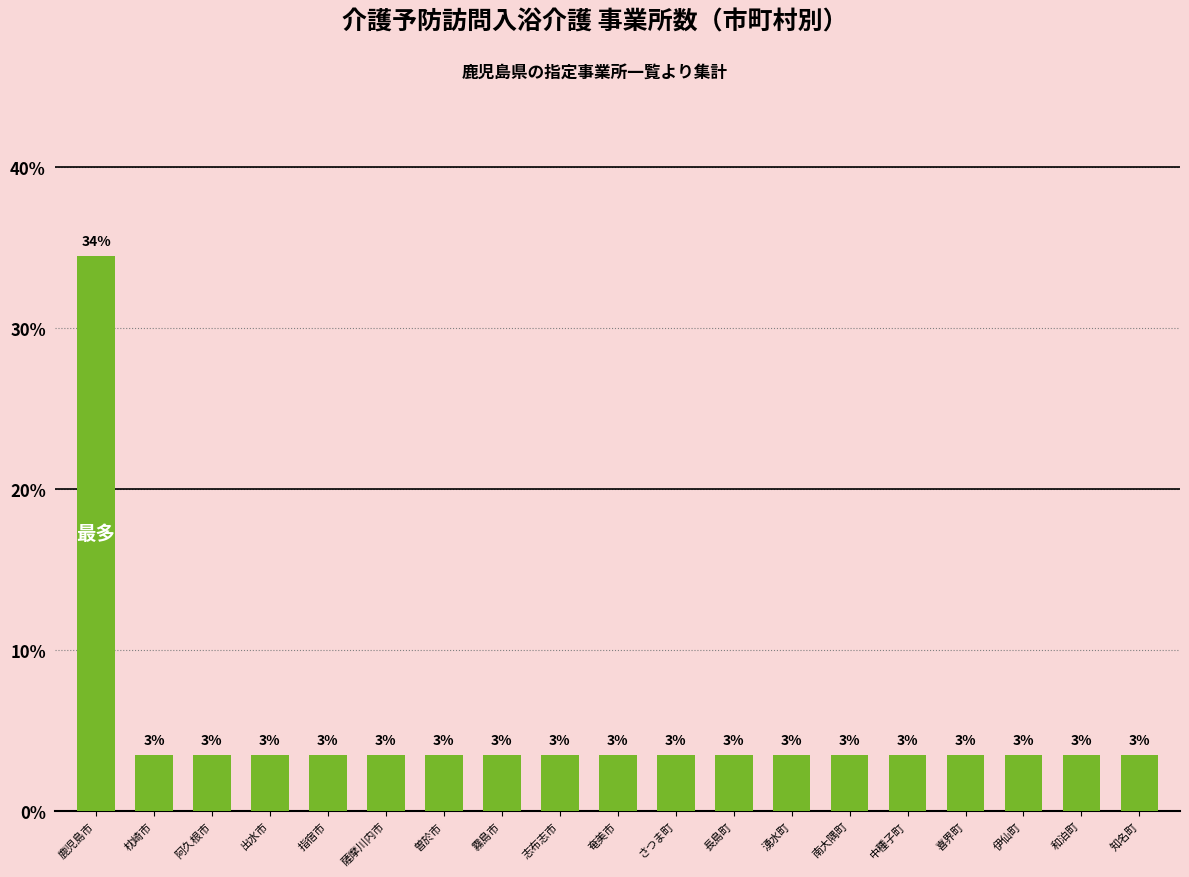

What is the label of the 6th bar from the left?

薩摩川内市